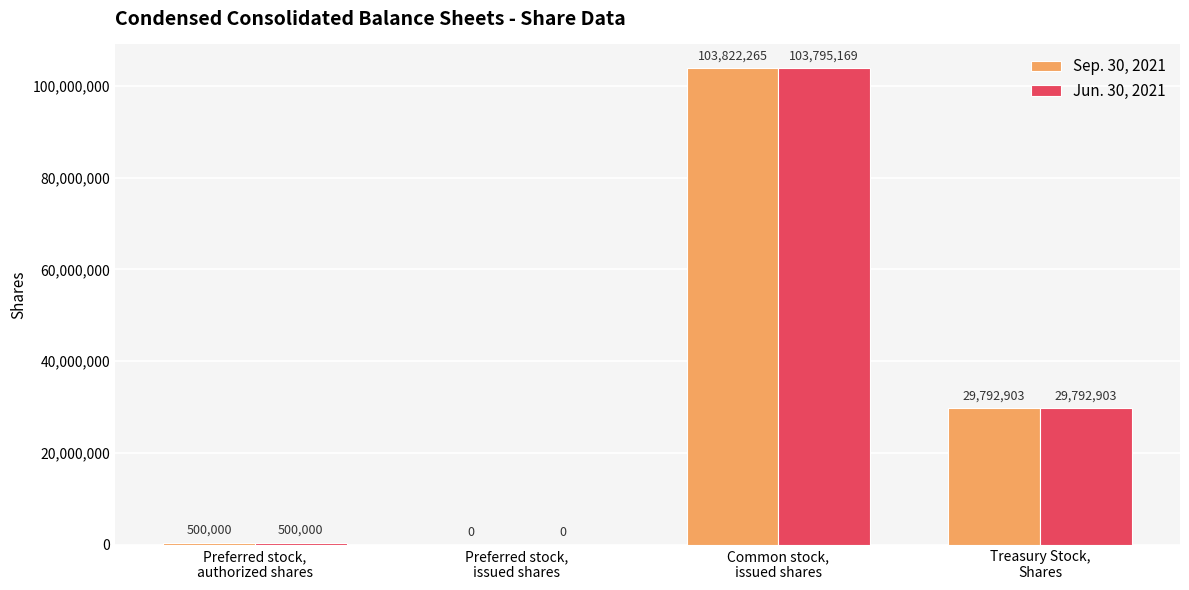

At which label is Jun. 30, 2021 closest to 51897584?

Treasury Stock,
Shares